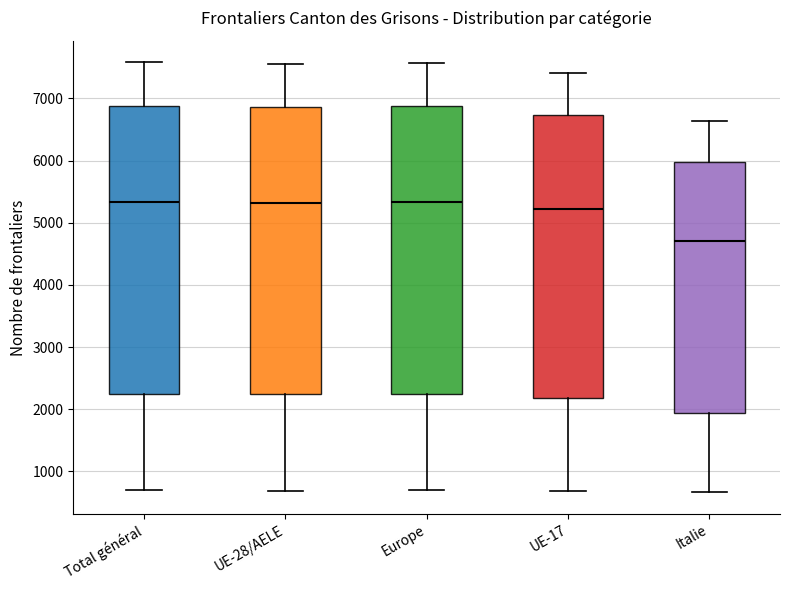

Where does the upper whisker of the box for Italie end on the y-axis? The values are not printed on the chart, so give them approximately, as read against the axis.

6600